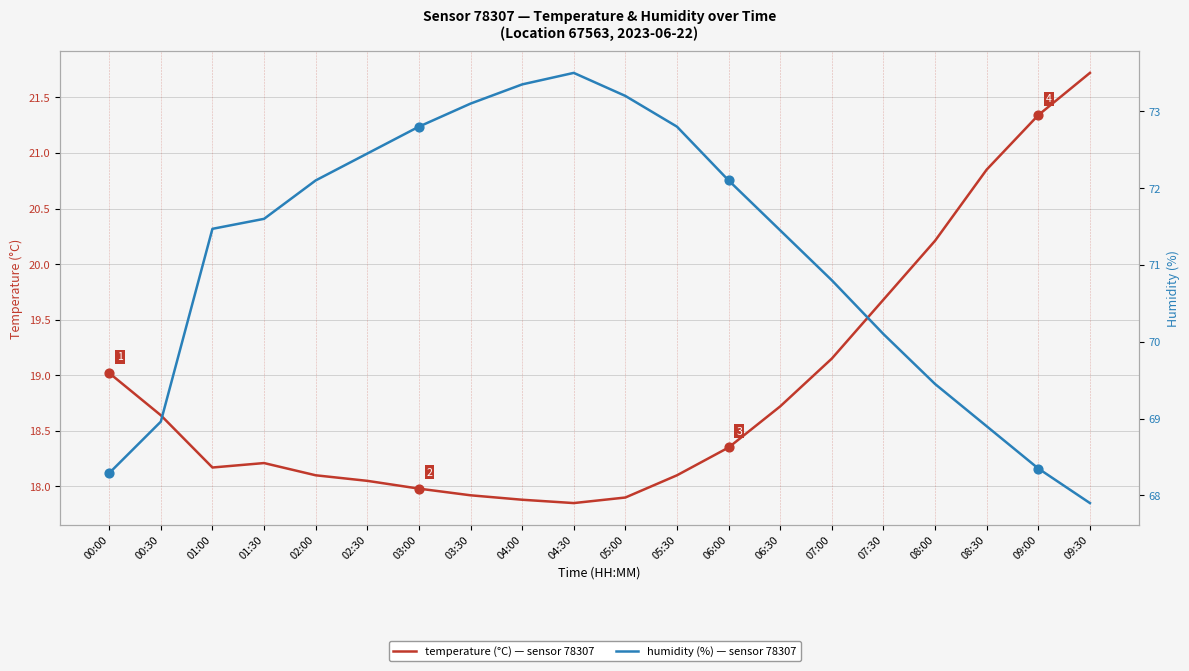

What are all the series names shown in the legend?

temperature, humidity